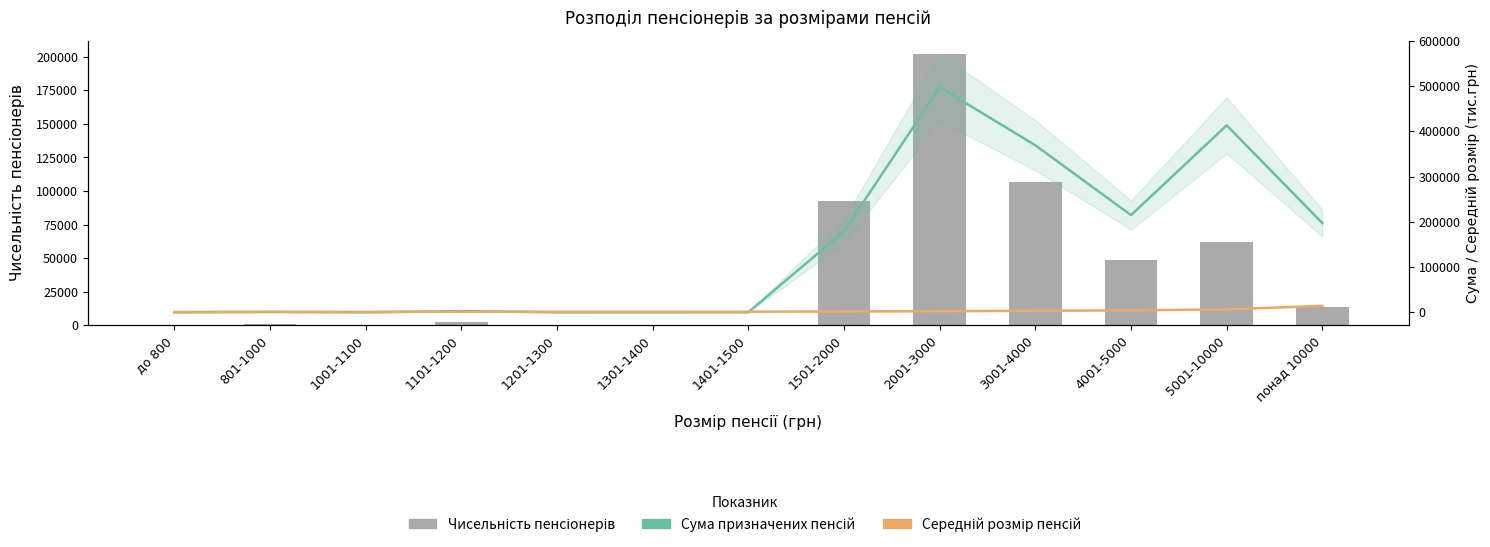

Which category has the lowest value in the Середній розмір пенсій series?

до 800